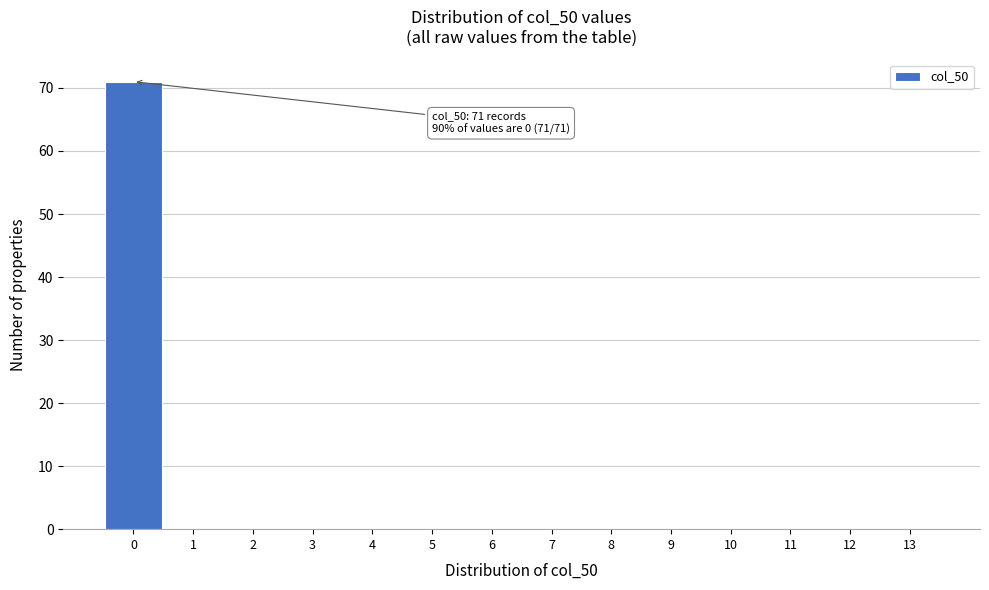

Over which range of the x-axis is the bar tallest?

-0.5 to 0.5